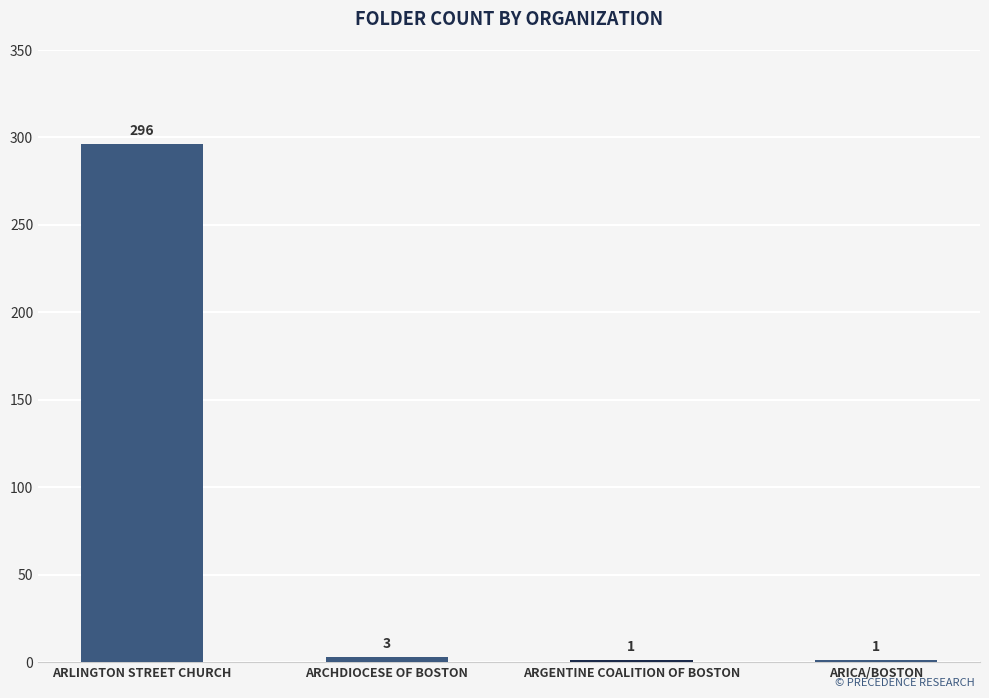

What is the difference between the values at ARGENTINE COALITION OF BOSTON and ARLINGTON STREET CHURCH?

295